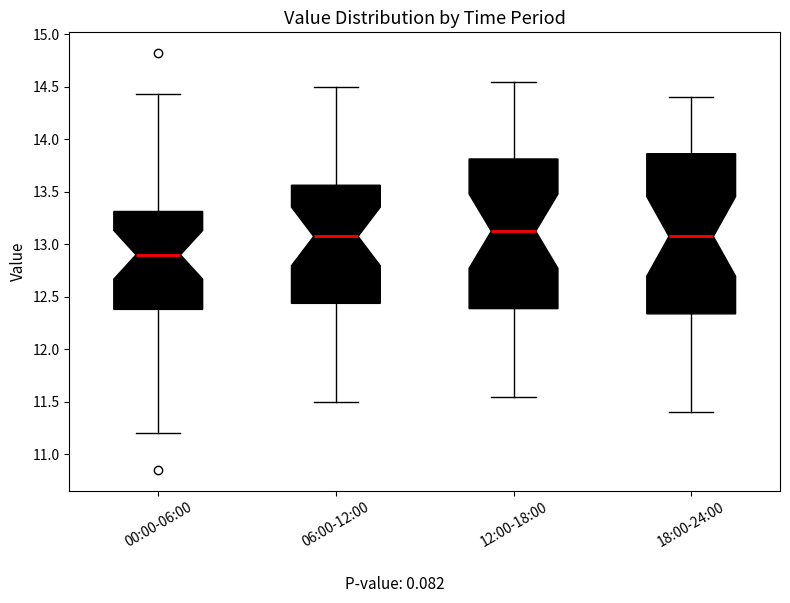

Where is the lower edge of the box for 00:00-06:00 on the y-axis? The values are not printed on the chart, so give them approximately, as read against the axis.

12.40